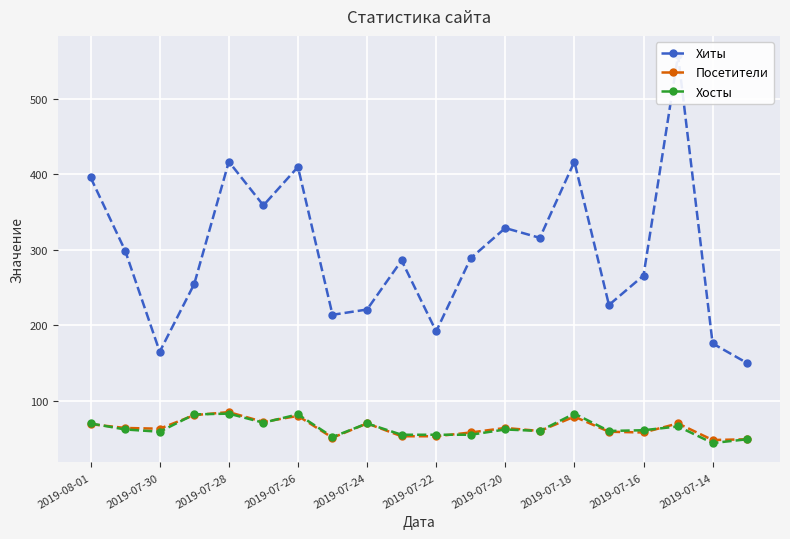

Is the value of Хосты at 2019-07-26 greater than the value of Посетители at 2019-07-16?

Yes